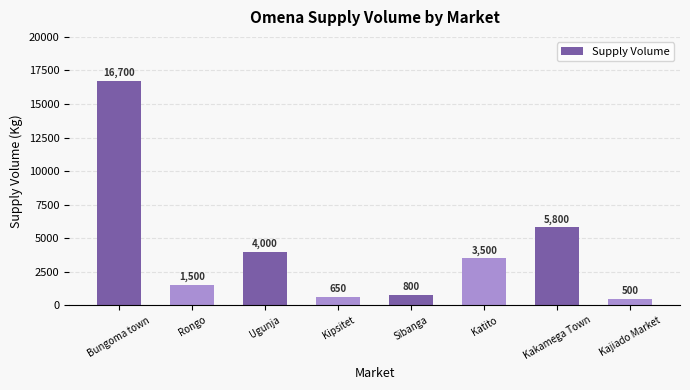

Reading right to left, transcribe all the data shown in this chart.

Kajiado Market=500	Kakamega Town=5800	Katito=3500	Sibanga=800	Kipsitet=650	Ugunja=4000	Rongo=1500	Bungoma town=16700